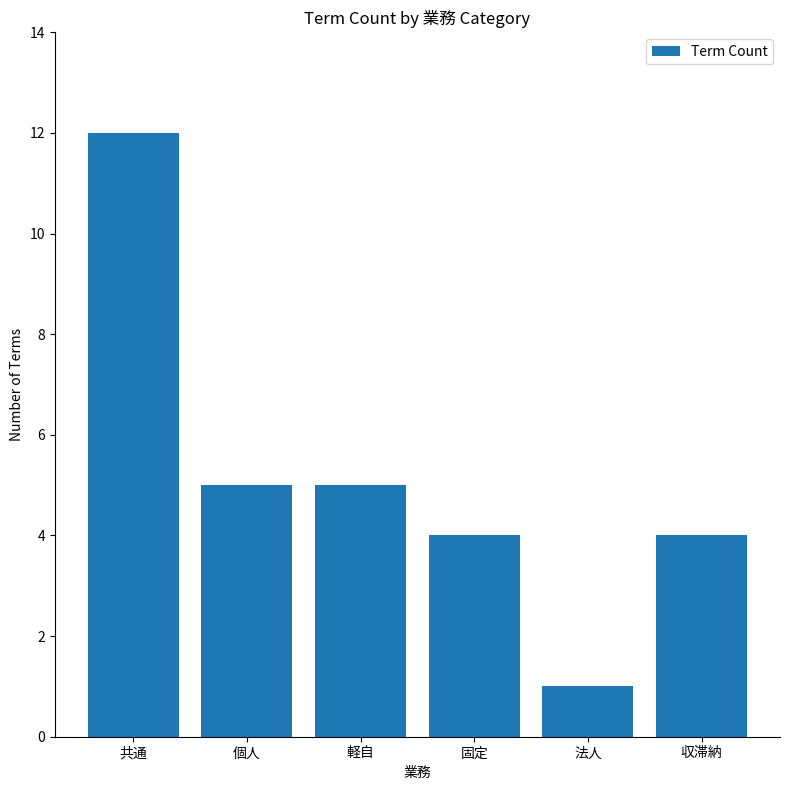

What position from the left is 個人?

2